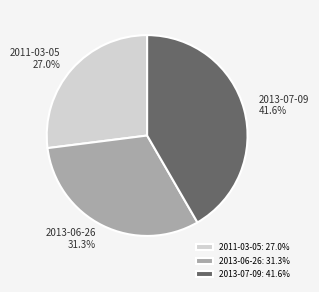

To the nearest percent, what is the difference between the 2013-07-09 and 2011-03-05 slice percentages?

15%